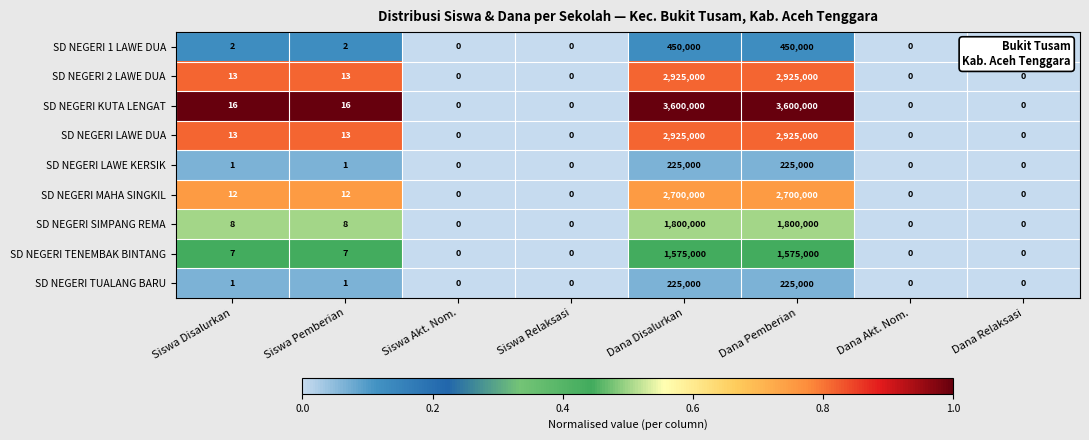

What is the difference between the maximum and minimum values in the SD NEGERI TUALANG BARU series?

225000